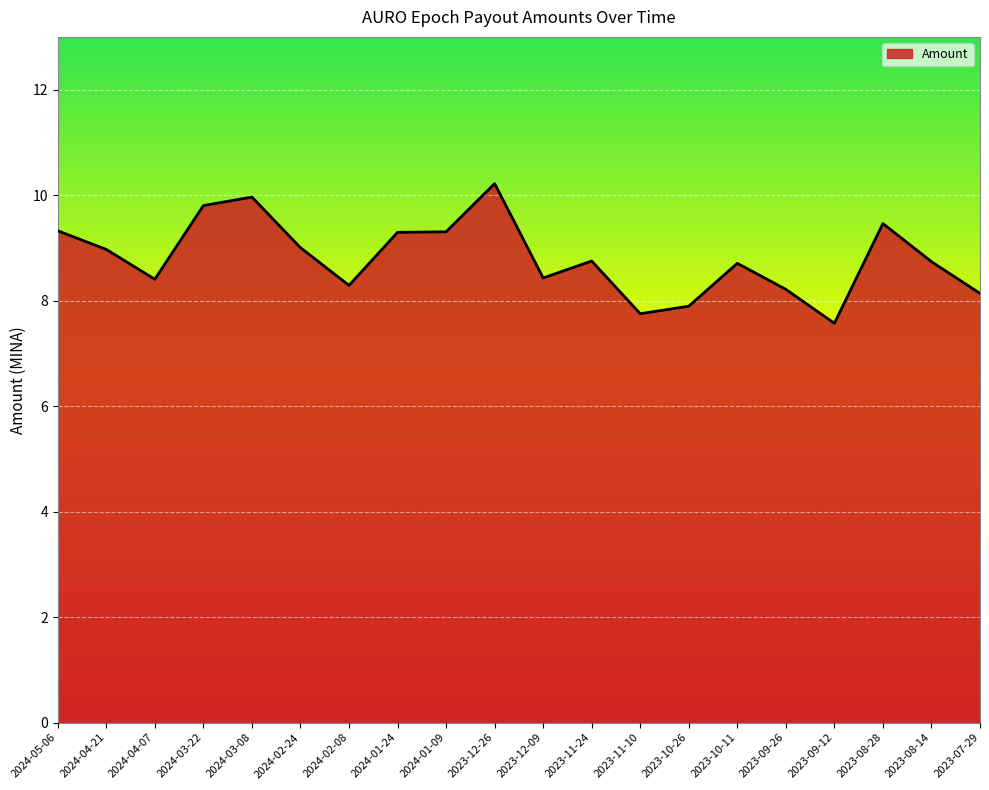

What is the difference between the maximum and second lowest values?

2.5